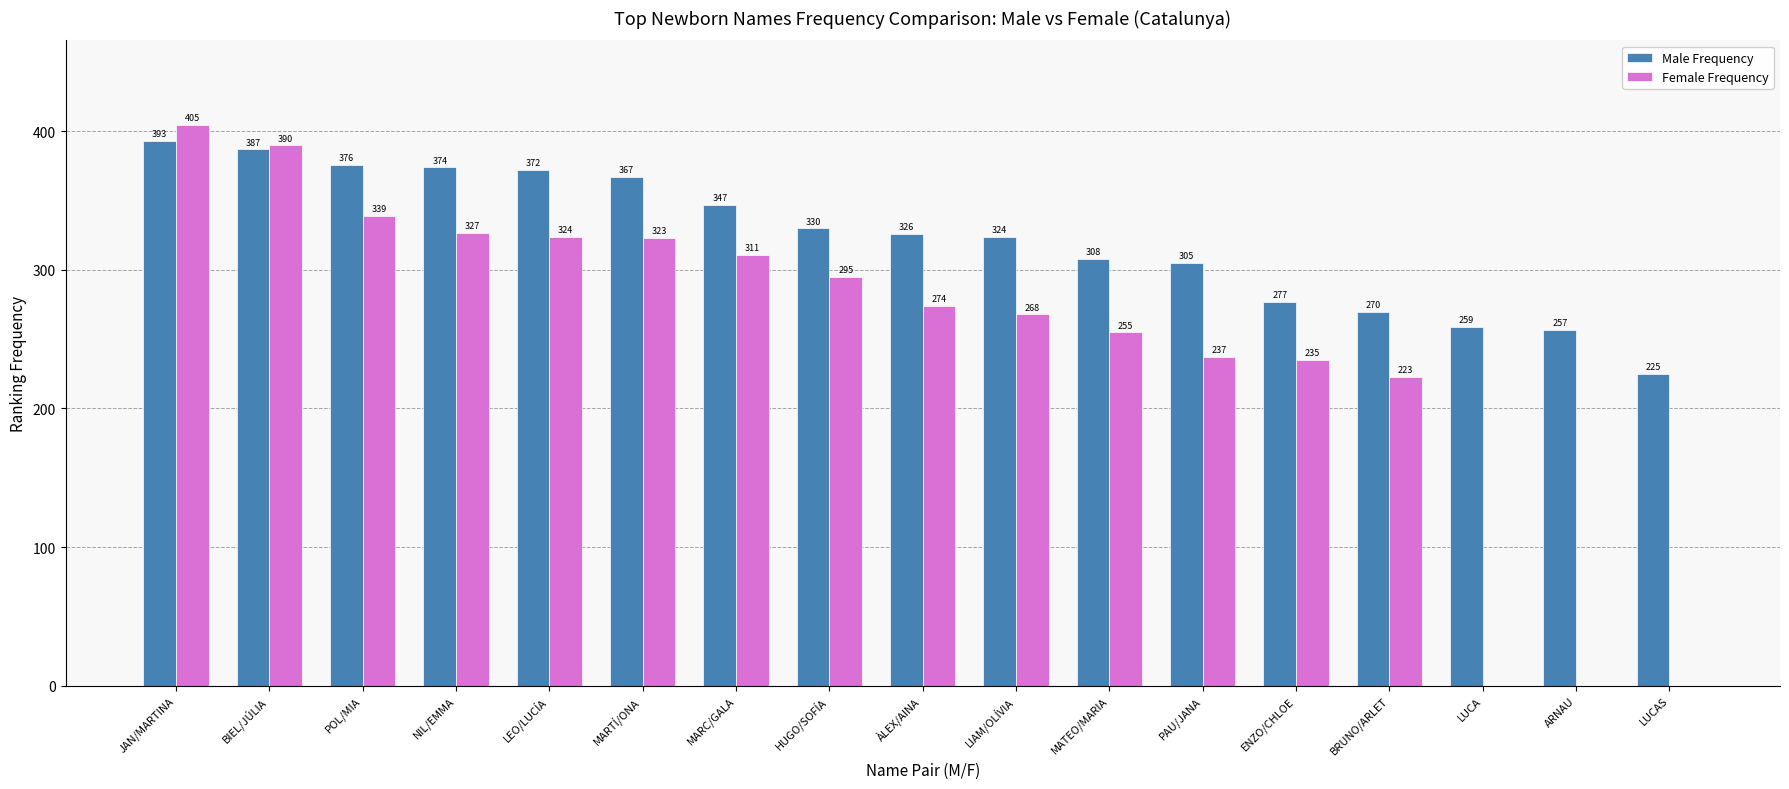

Reading right to left, extract all data points from this chart.

Male Frequency: 225	257	259	270	277	305	308	324	326	330	347	367	372	374	376	387	393
Female Frequency: 0	0	0	223	235	237	255	268	274	295	311	323	324	327	339	390	405